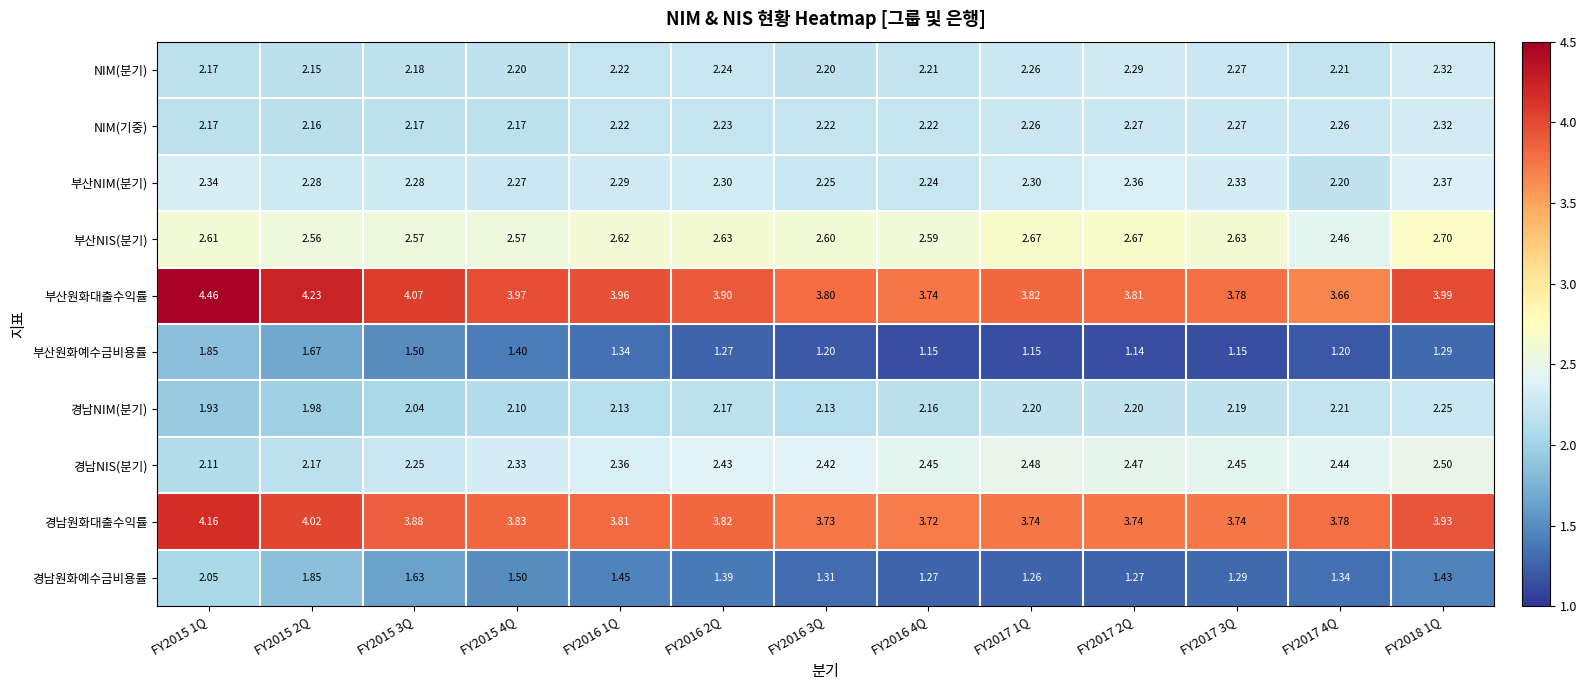

Between FY2015 3Q and FY2016 3Q, which series saw the biggest shift?

경남원화예수금비용률